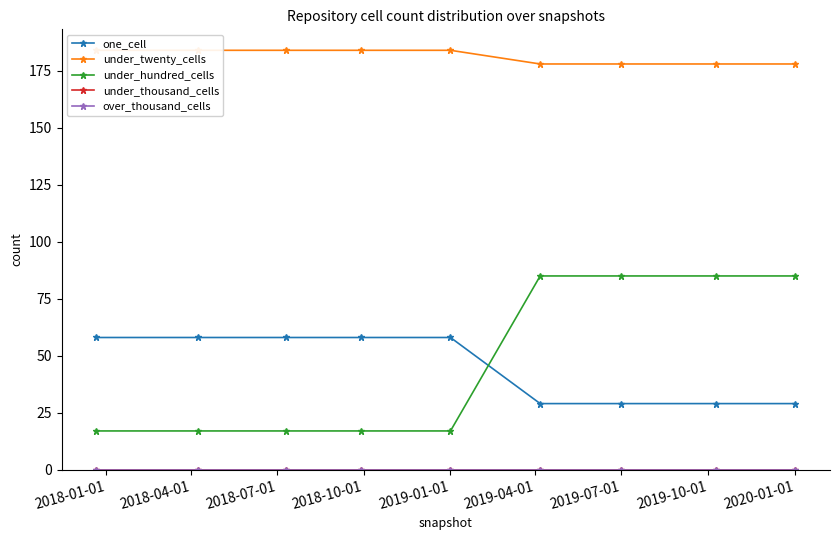

True or false: under_thousand_cells has more than 0 interior local peaks.

False